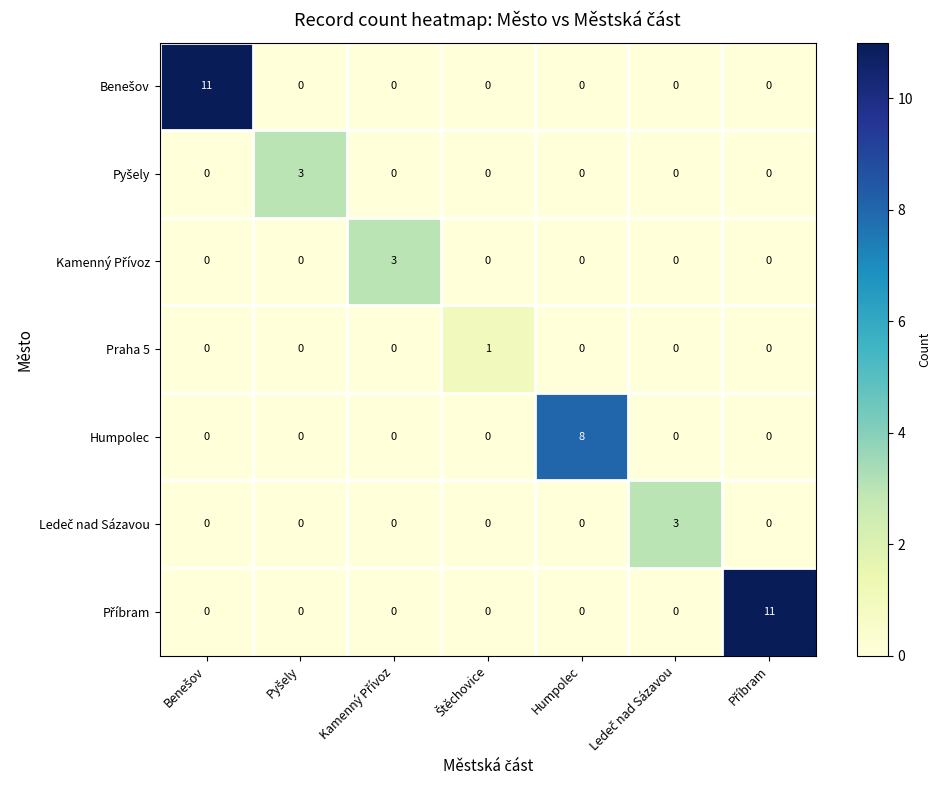

Count the Praha 5 values in the range 0 to 1.

7